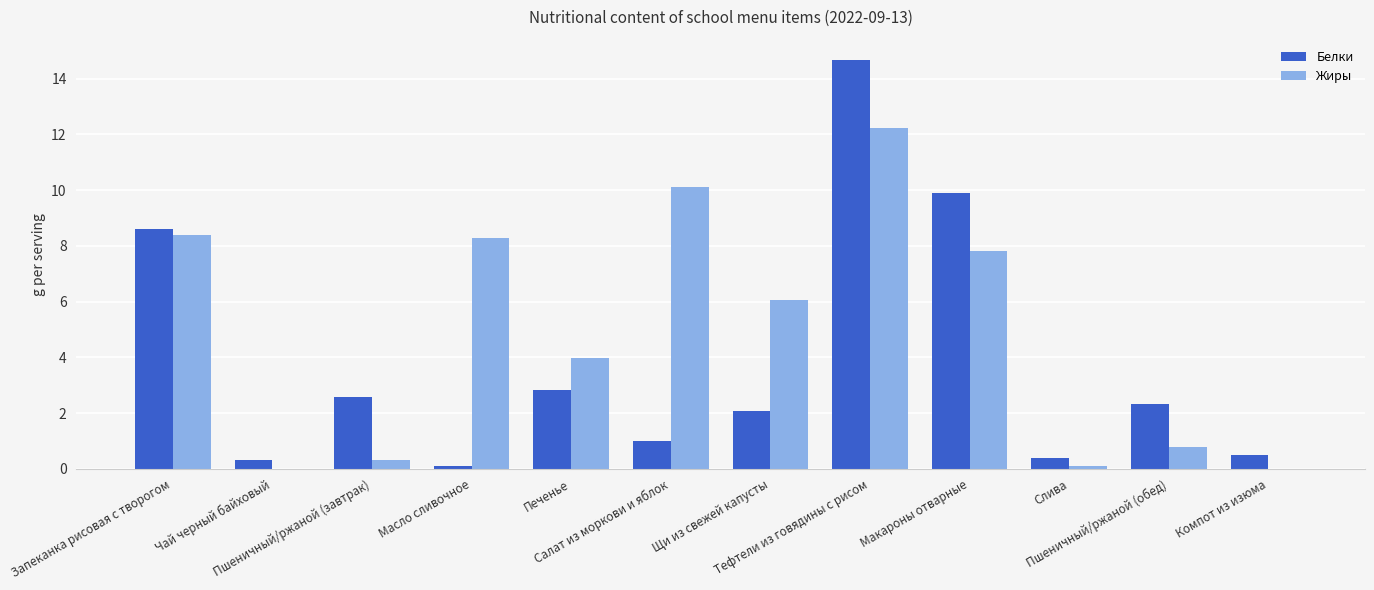

What is the highest value of the Белки series?

14.7